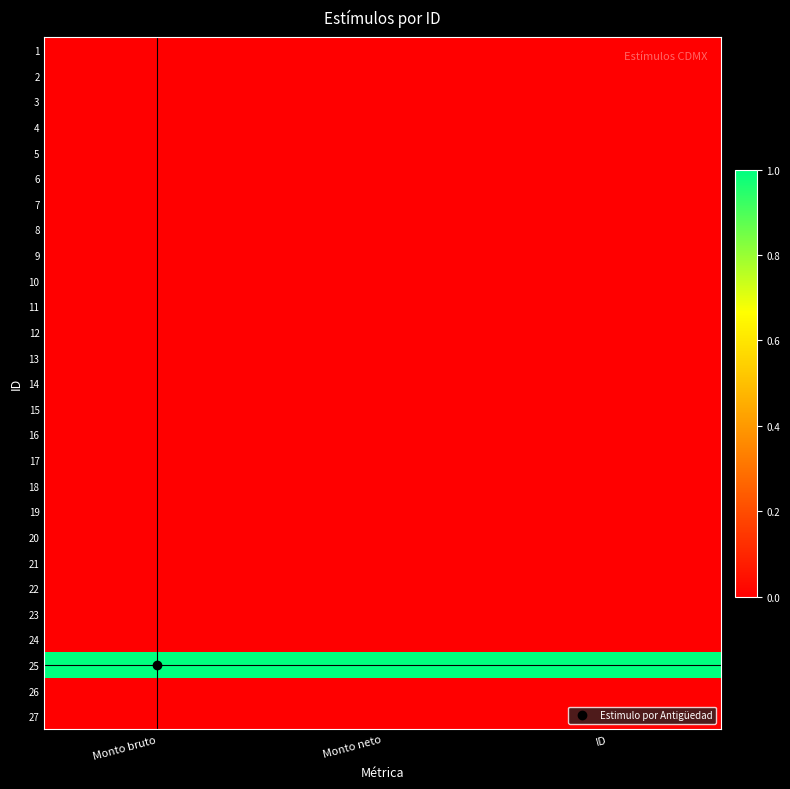

At which category is the sum across all series the highest?

Monto bruto